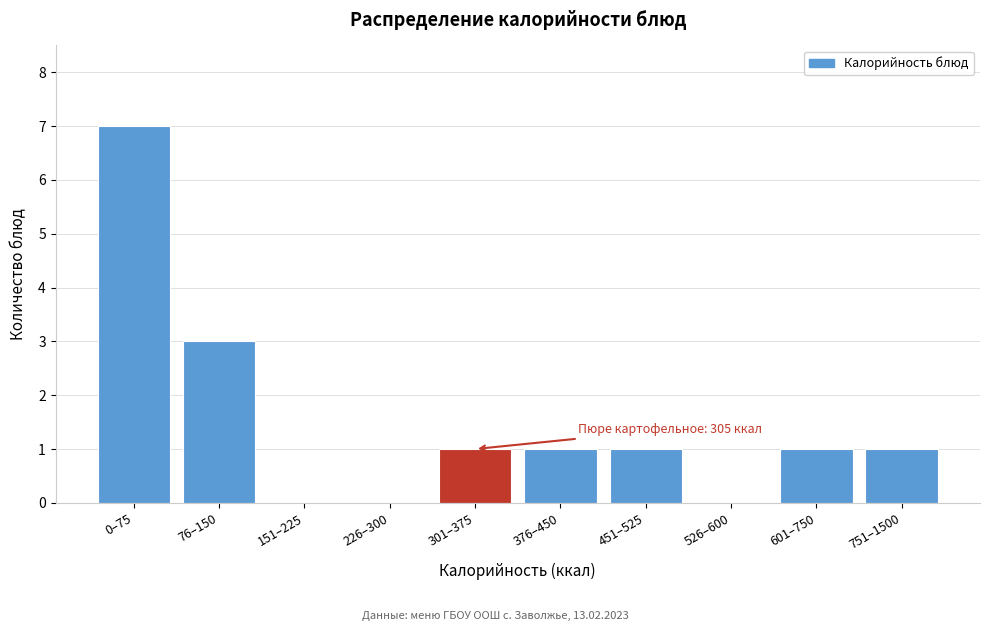

Reading left to right, transcribe all the data shown in this chart.

0–75=7	76–150=3	151–225=0	226–300=0	301–375=1	376–450=1	451–525=1	526–600=0	601–750=1	751–1500=1